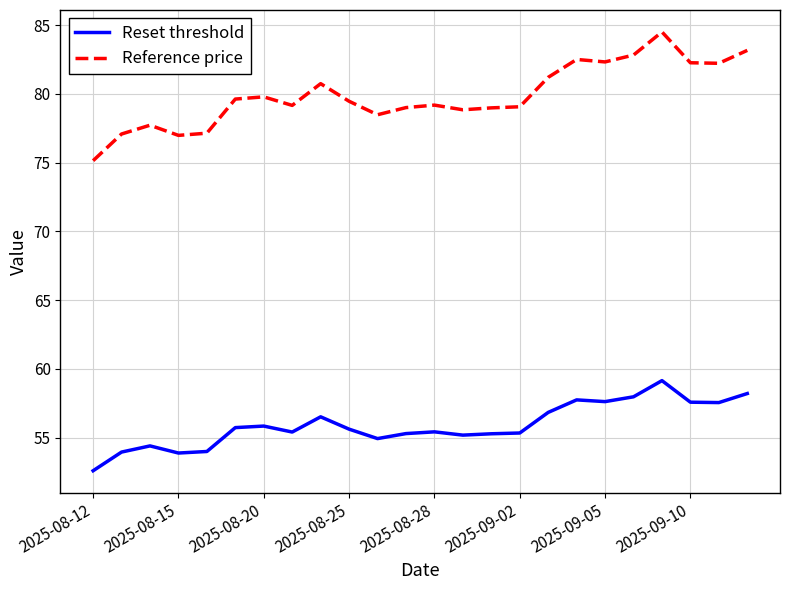

True or false: Reset threshold and Reference price cross at least once.

False